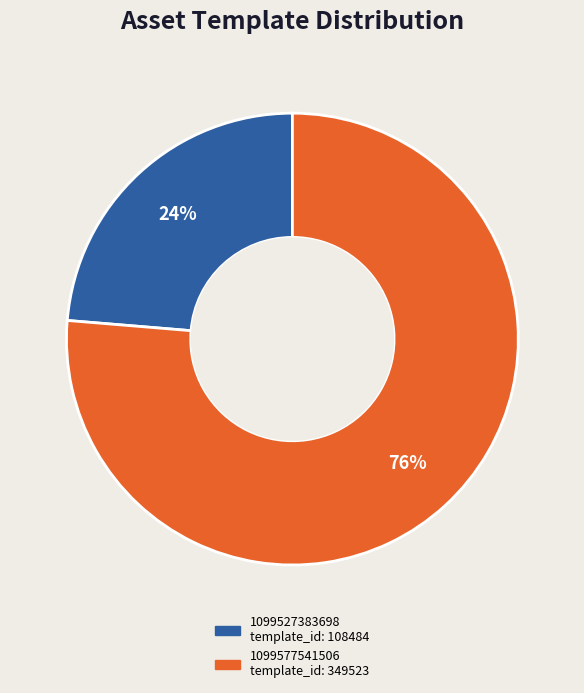

What is the largest slice in the pie chart?

1099577541506